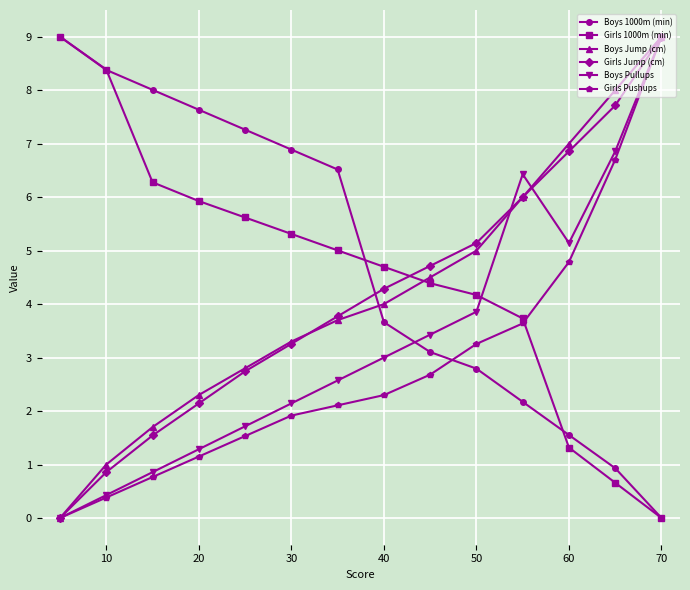

At which label does Girls Jump (cm) reach its peak?

70